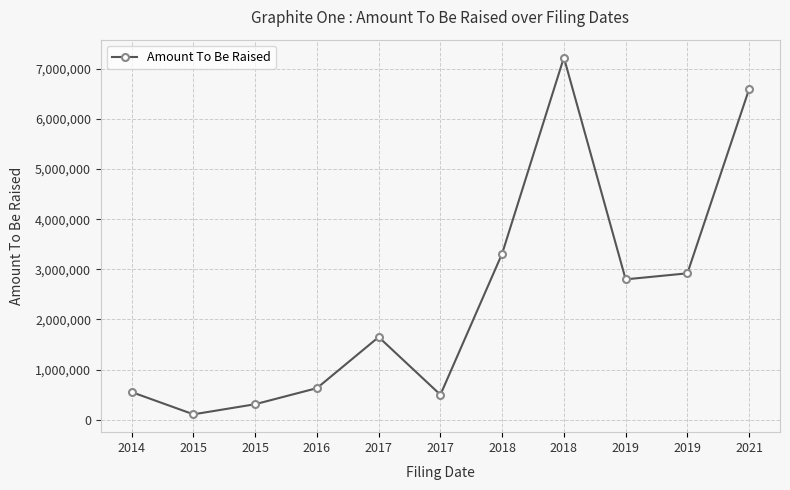

How many lines are shown in the chart?

1